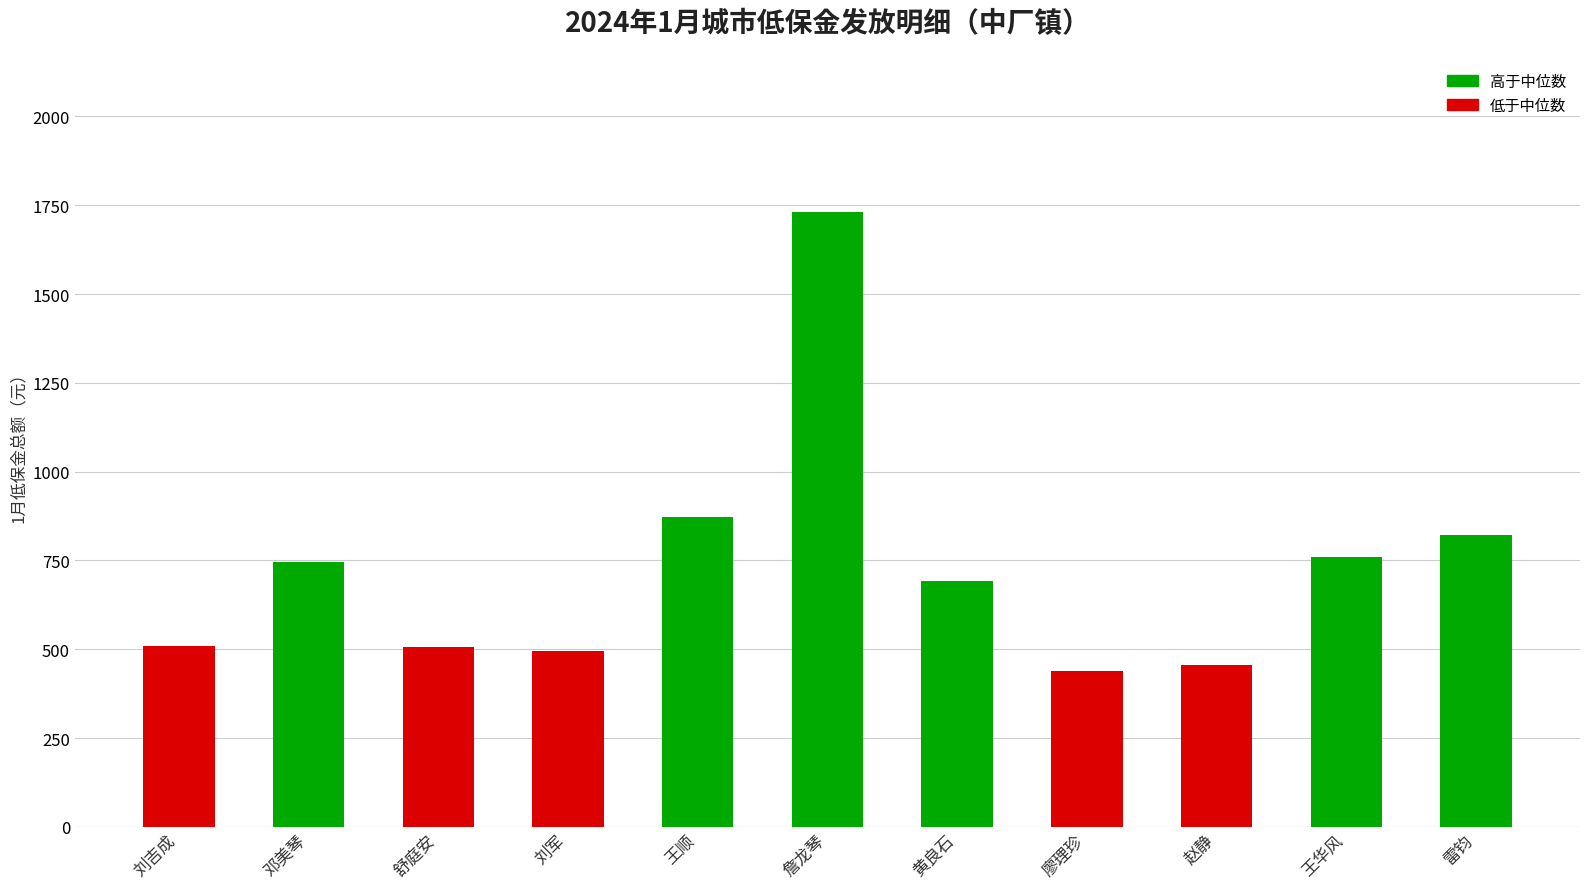

What is the label of the 7th bar from the left?

黄良石